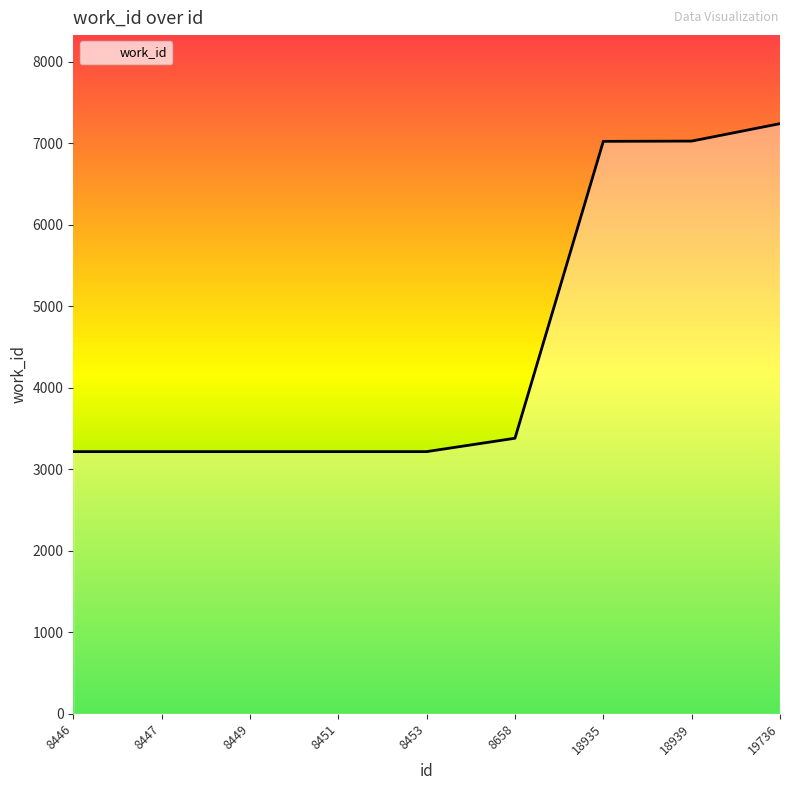

Approximately how many times larger is the value at 18935 compared to 18939?

1.0